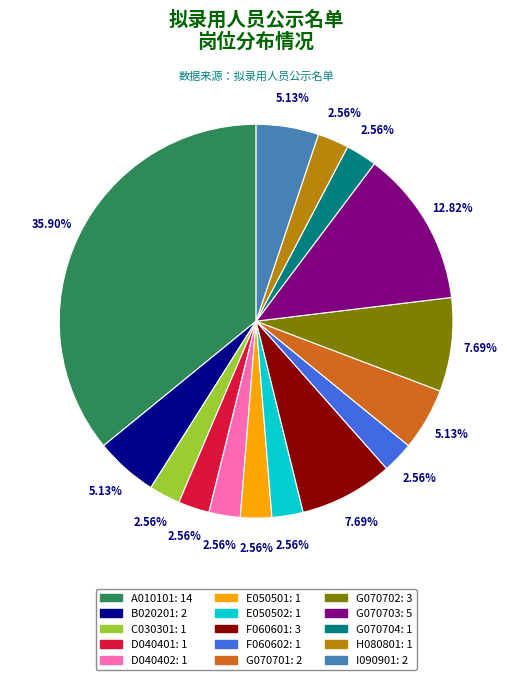

How many slices are in this pie chart?

15